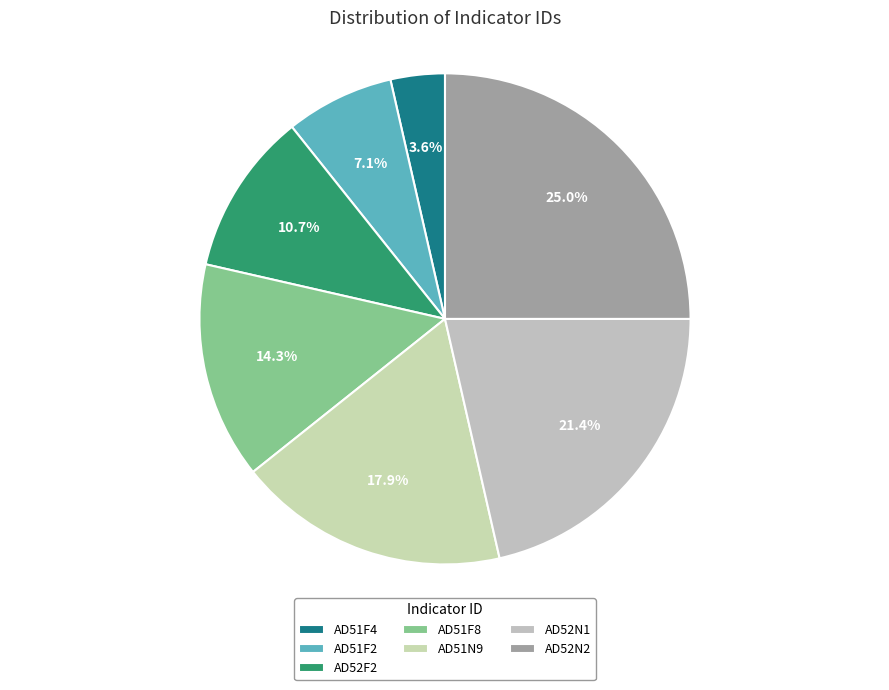

The AD52F2 slice represents 11% of the pie. True or false?

True